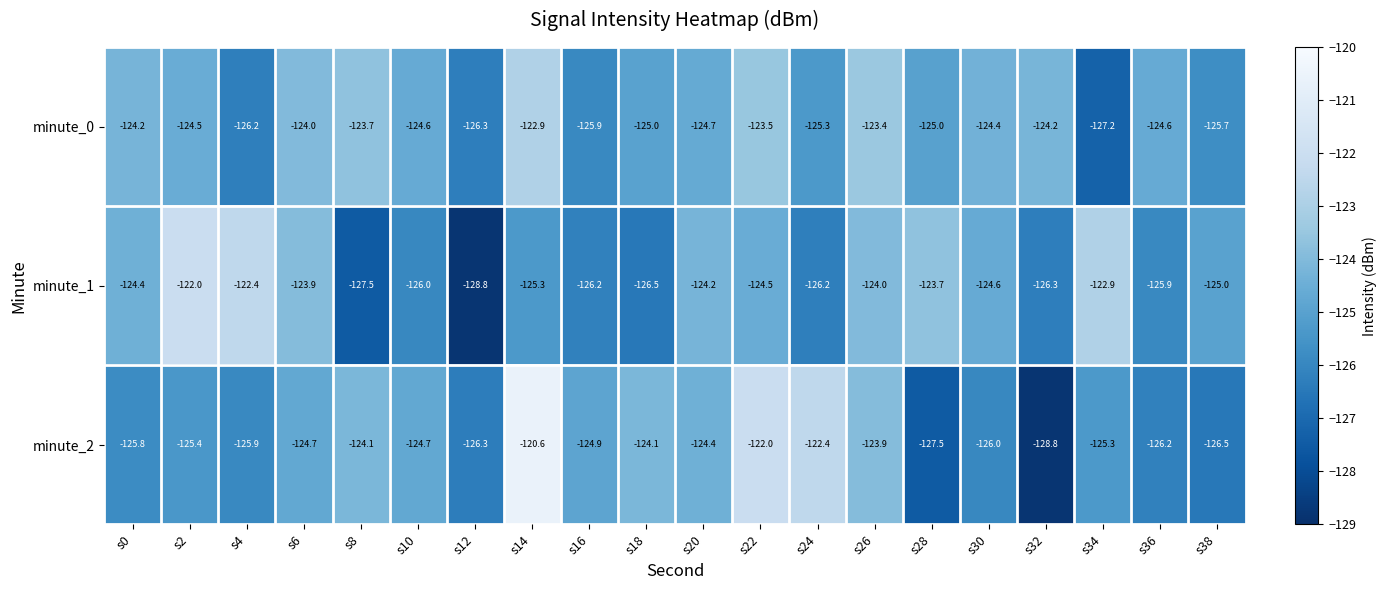

Which label corresponds to the largest value in the chart?

s14